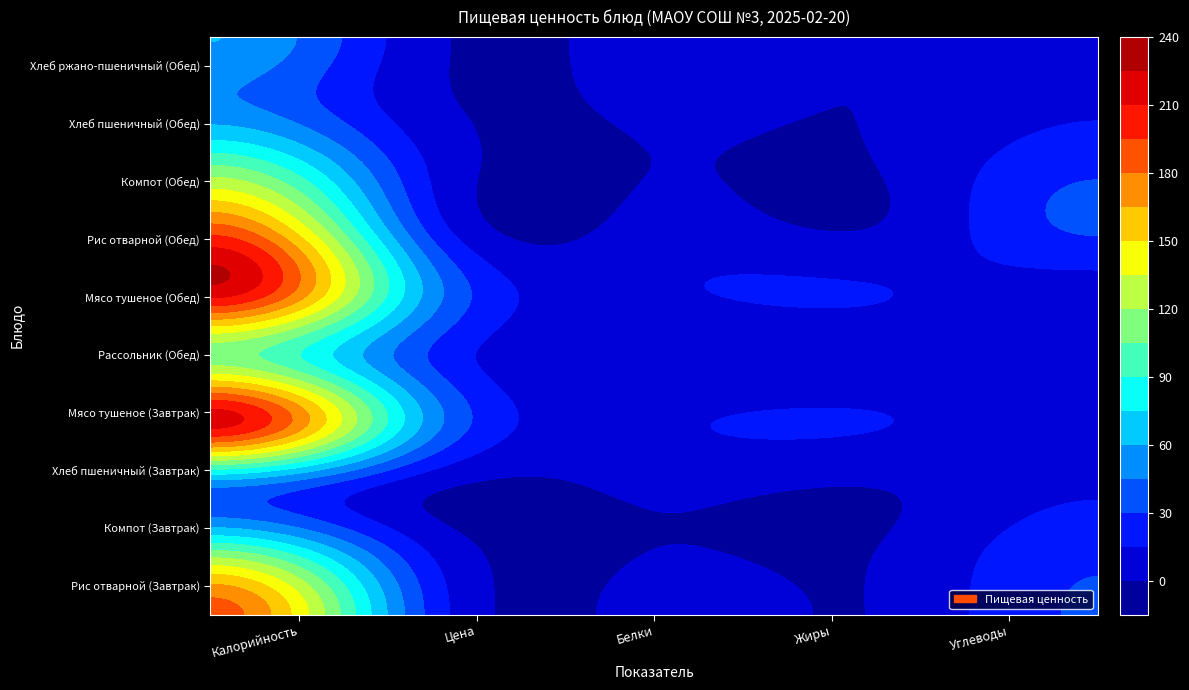

What is the spread (max minus min) of values at Калорийность?

169.4